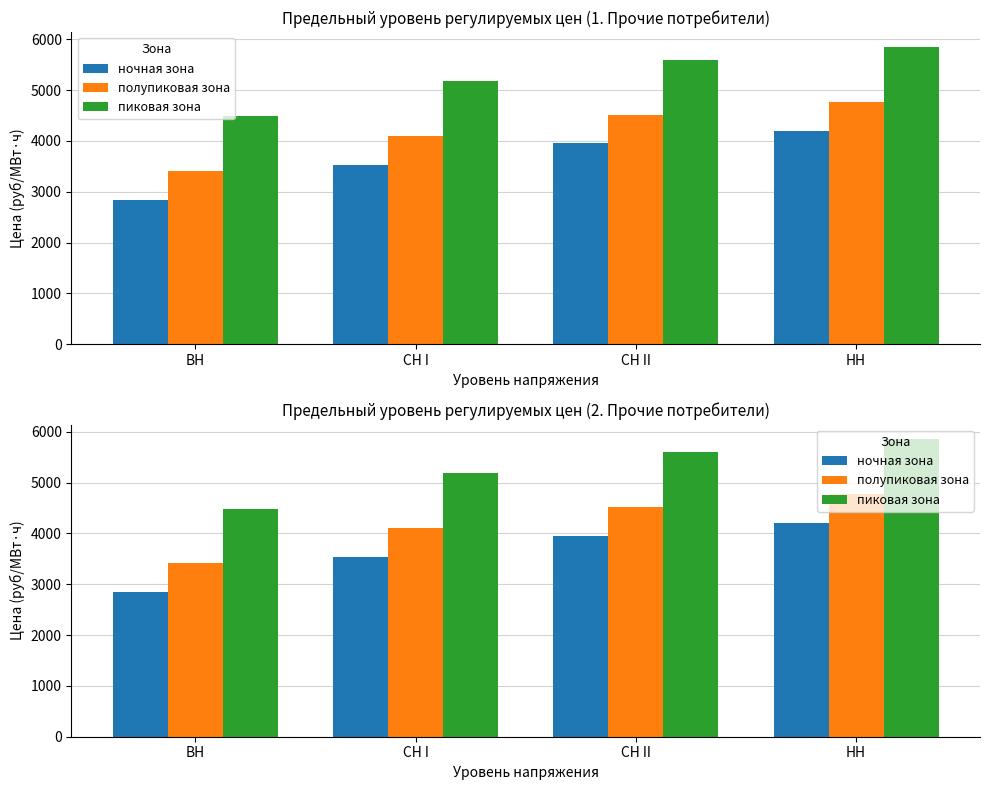

Reading left to right, transcribe all the data shown in this chart.

ночная зона: ВН=2842.9	СН I=3535.2	СН II=3950.5	НН=4202.2
полупиковая зона: ВН=3409.1	СН I=4101.4	СН II=4516.7	НН=4768.4
пиковая зона: ВН=4489.1	СН I=5181.4	СН II=5596.7	НН=5848.4